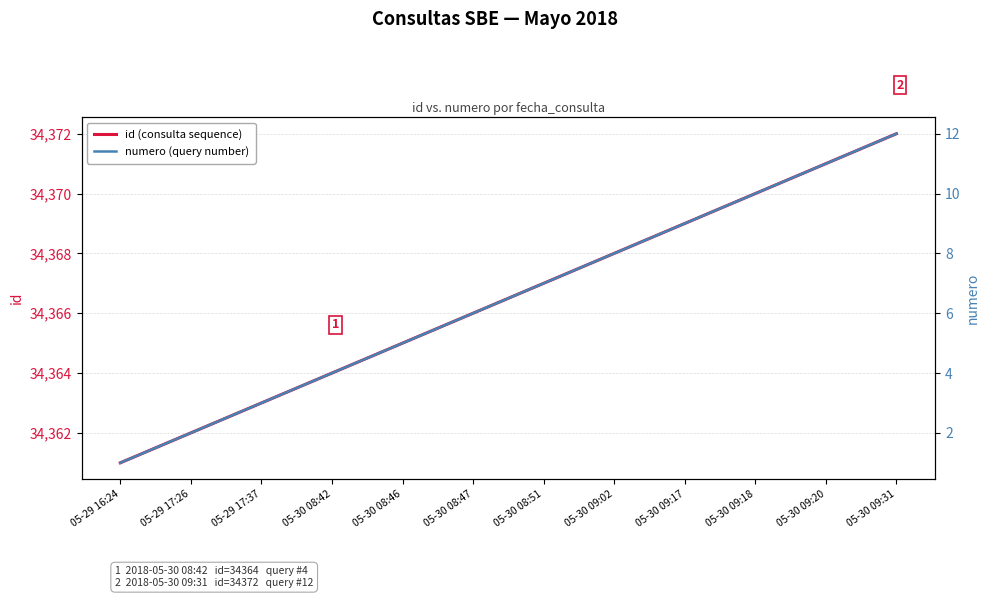

At which label is id (consulta sequence) closest to 34366?

05-30 08:47